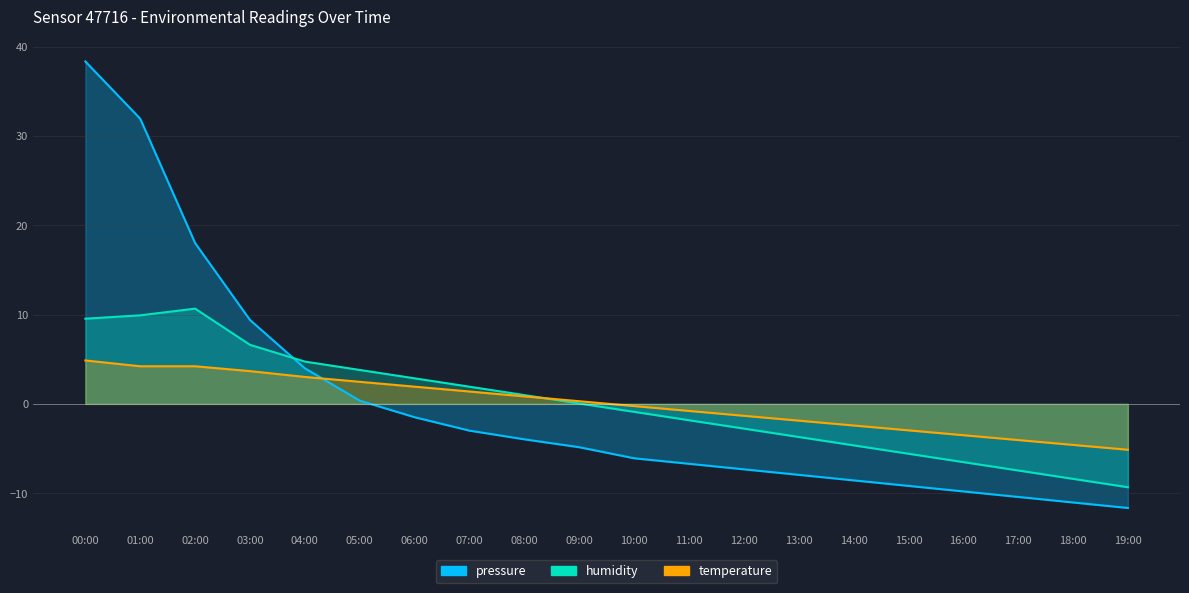

Where does the pressure series first go above -4?

00:00